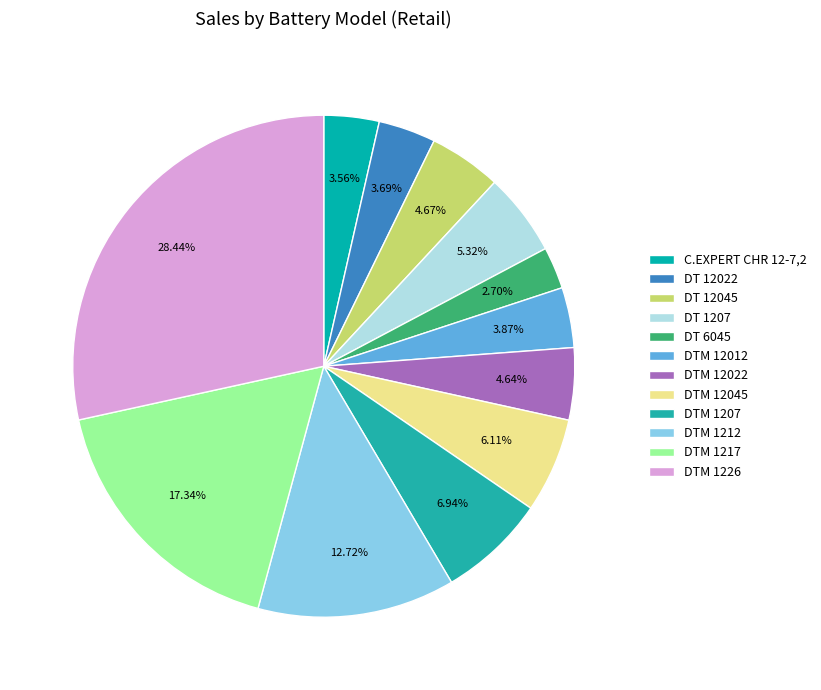

How many slices are in this pie chart?

12